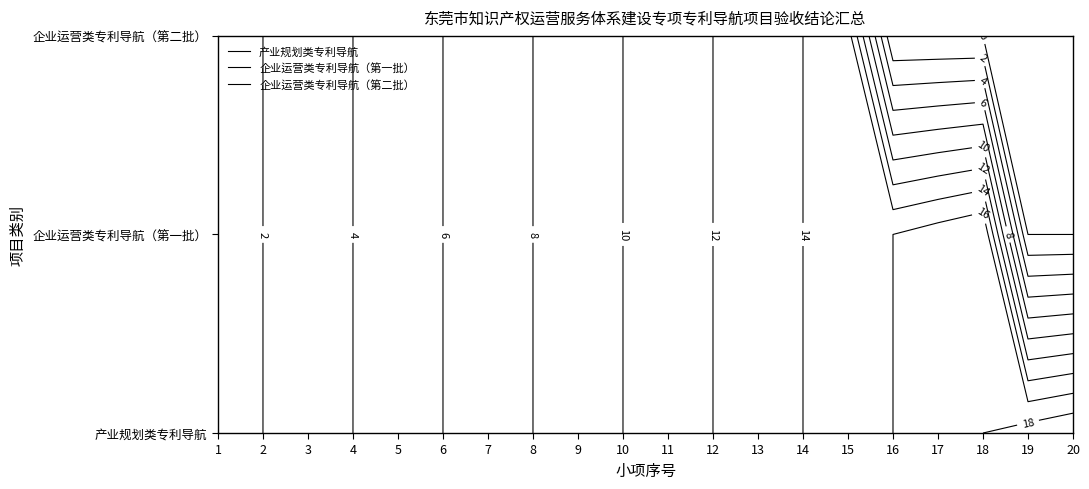

The 企业运营类专利导航（第一批） series shows 5 at 5. True or false?

True